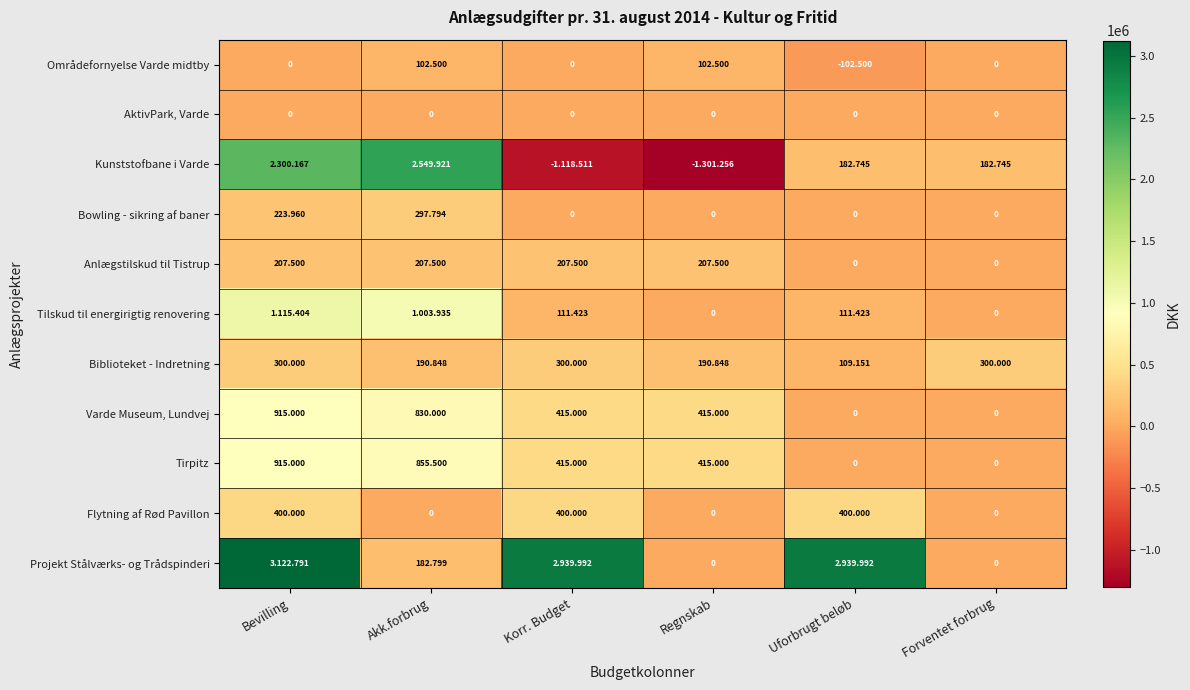

At which category does the chart reach its minimum across all series?

Regnskab